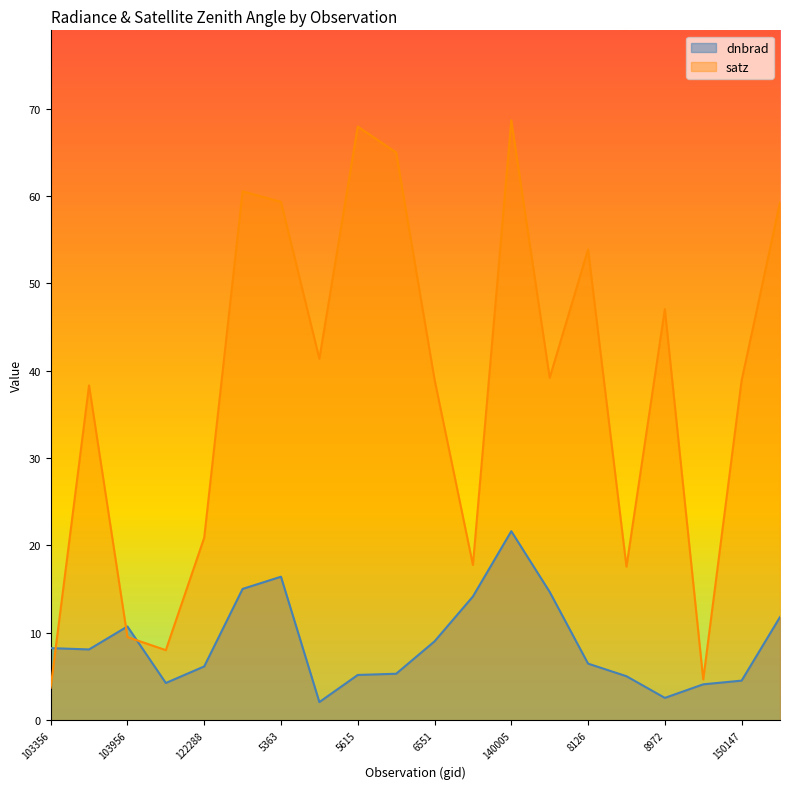

What is the total value across all series at 854?

46.4